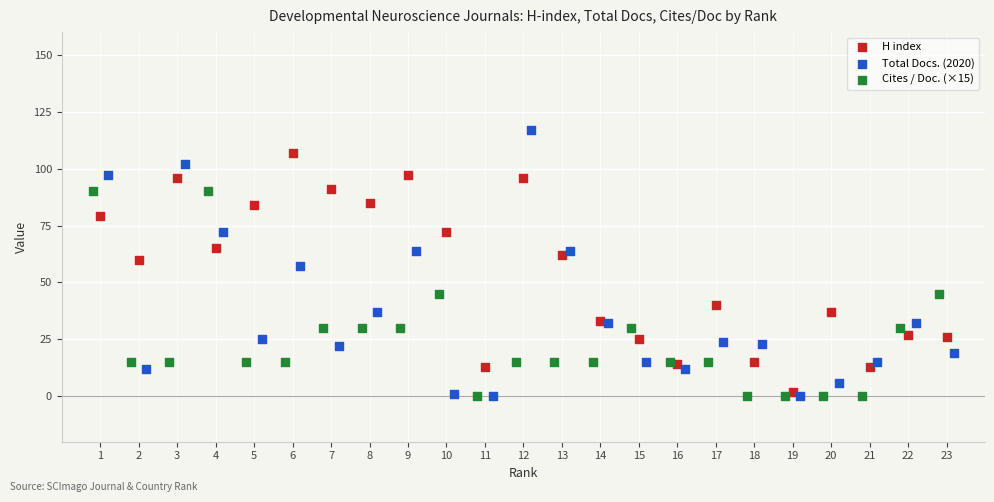

Which series contains the highest Y value?

Total Docs. (2020)